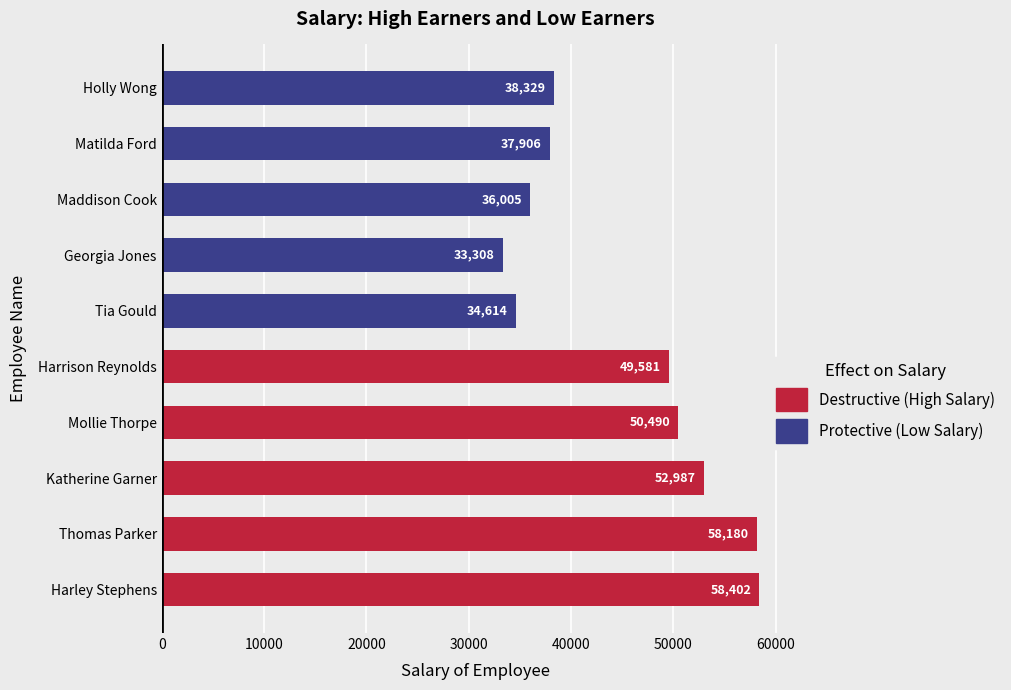

What is the difference between the maximum and second lowest values in the Destructive (High Salary) series?

7912